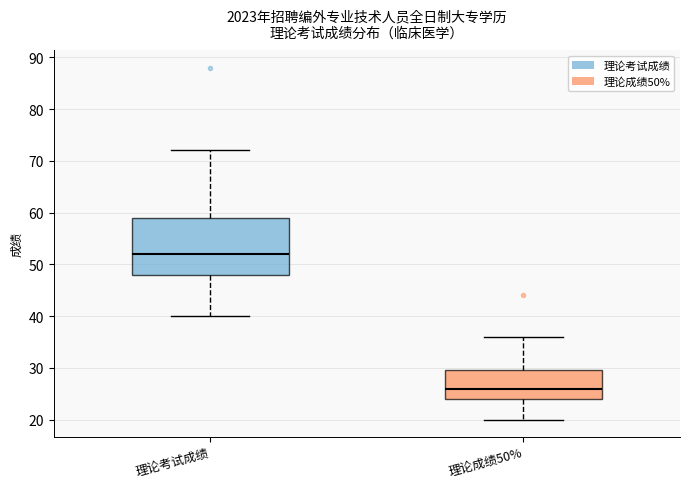

Reading left to right, read every box against the y-axis: the position of its median line, the range the box covers, and the ends of its whiskers. The values are not printed on the chart, so give them approximately, as read against the axis.

理论考试成绩: median 52, box 48 to 59, whiskers 40 to 72
理论成绩50%: median 26, box 24 to 30, whiskers 20 to 36